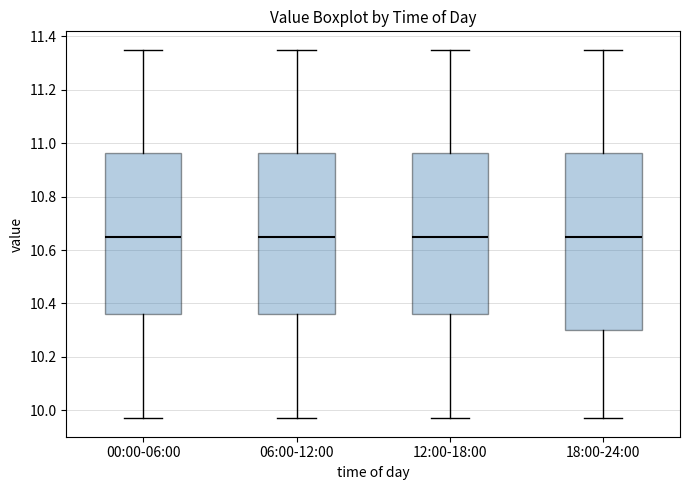

Where is the lower edge of the box for 00:00-06:00 on the y-axis? The values are not printed on the chart, so give them approximately, as read against the axis.

10.36